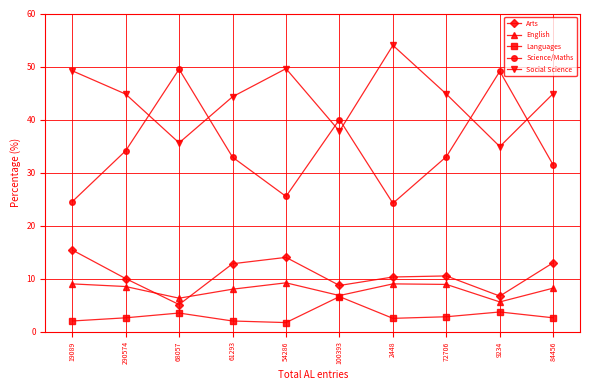

Does the chart have visible grid lines?

Yes